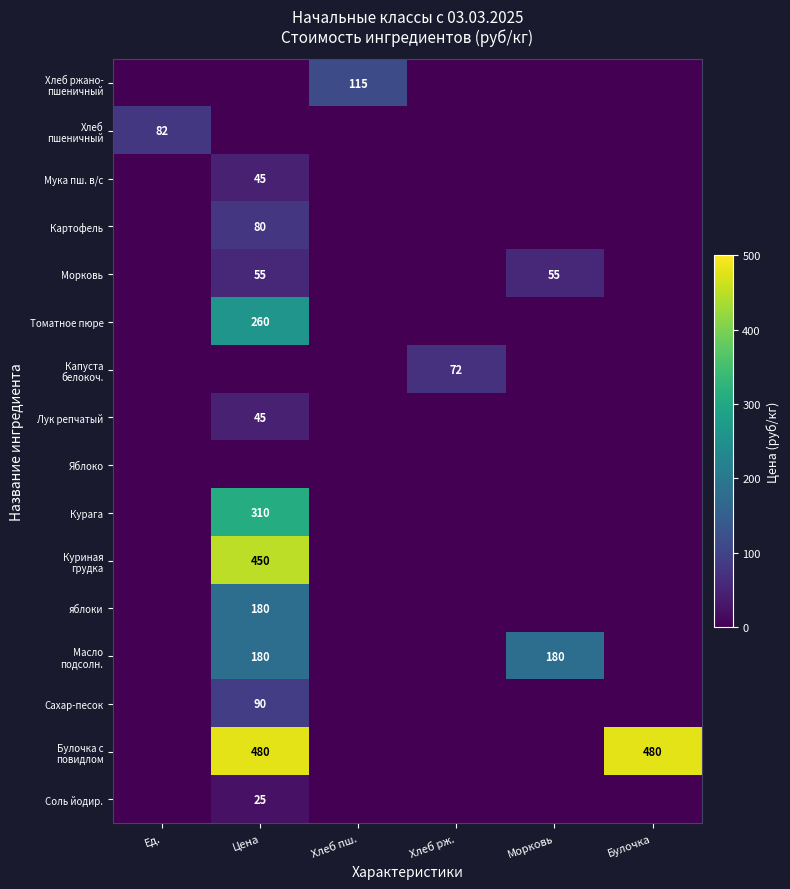

The value of Курага at Цена is 184. True or false?

False